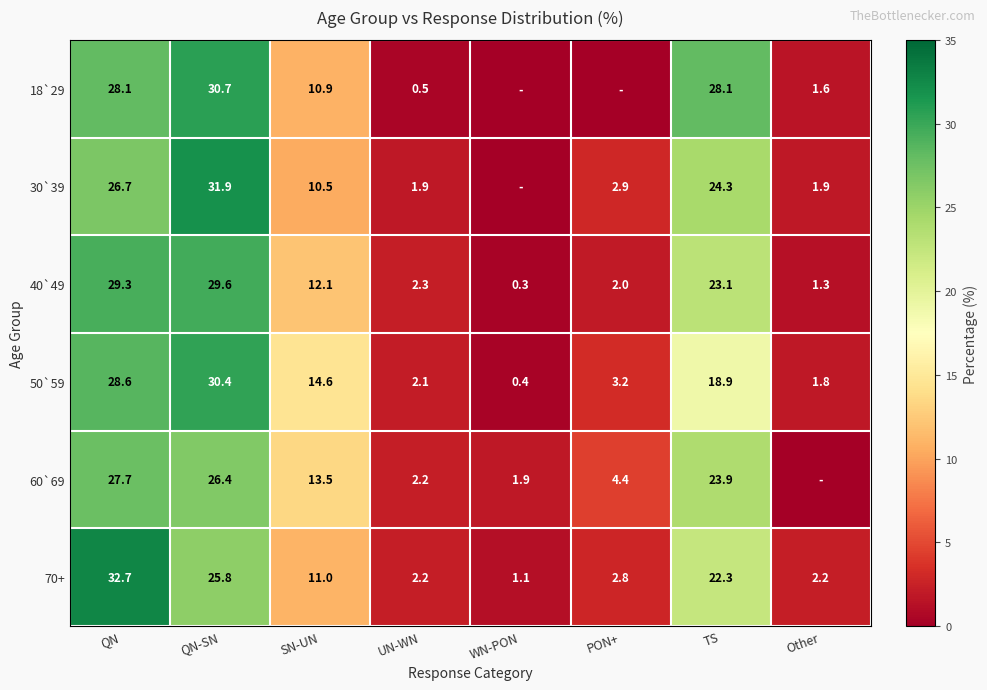

Which category has the lowest value across all series?

WN-PON